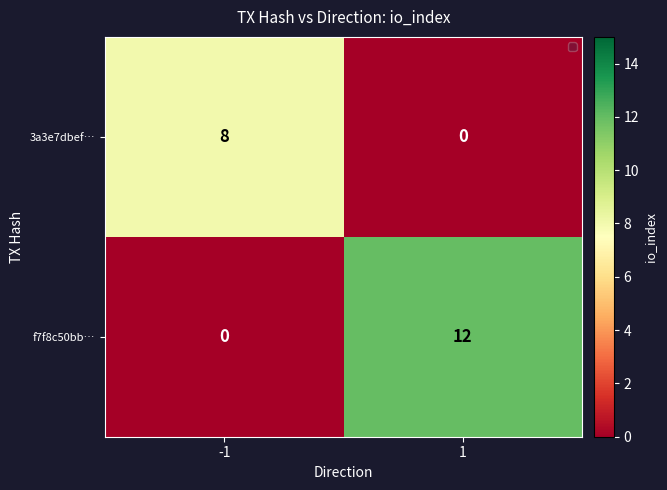

Count the number of data series in this chart.

2